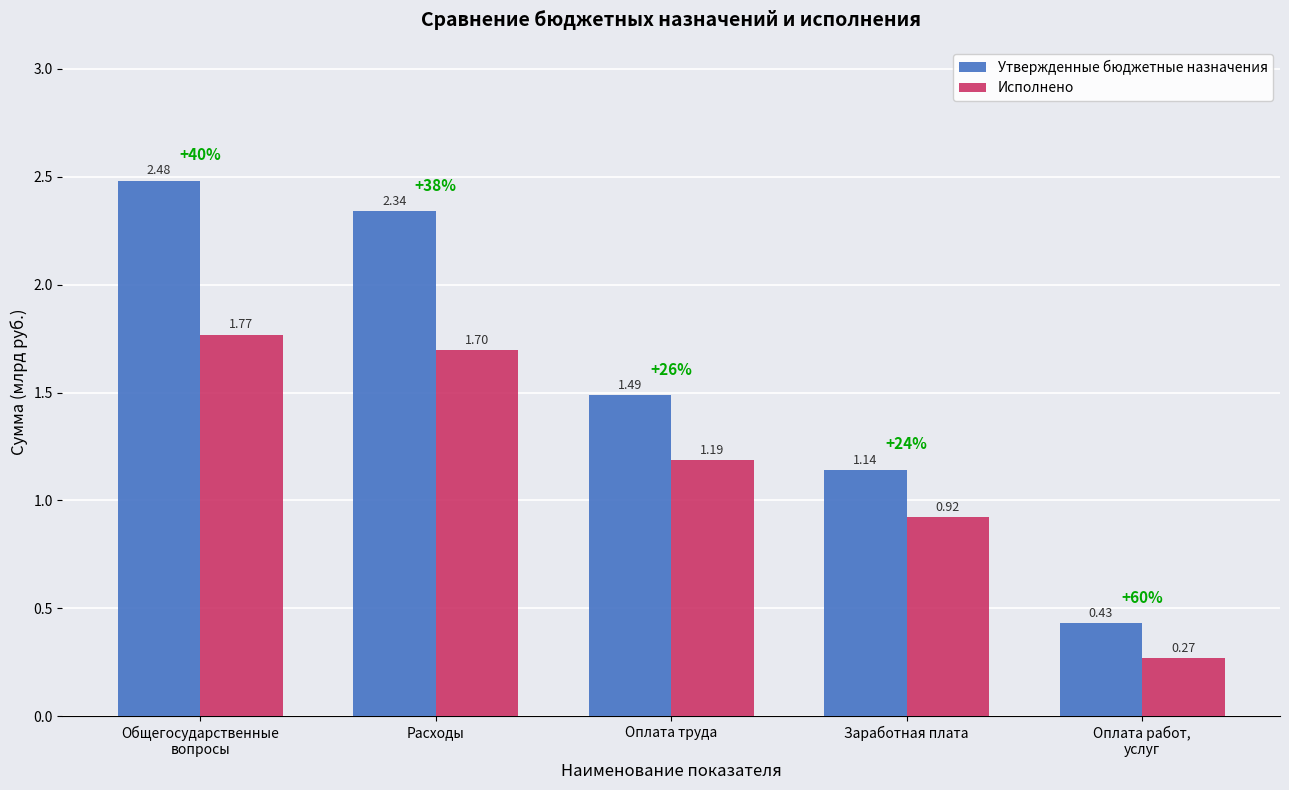

What is the sum of all Утвержденные бюджетные назначения values?

7.9